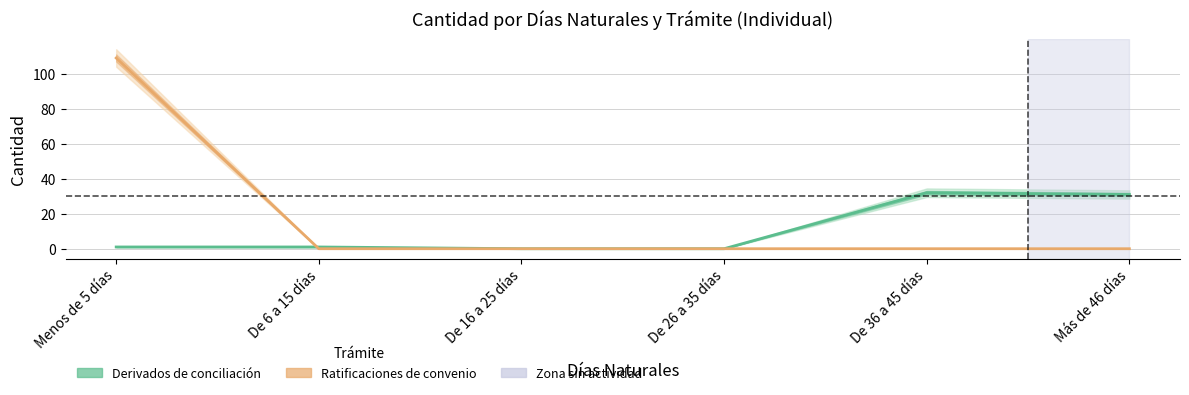

What are all the series names shown in the legend?

Derivados de conciliación, Ratificaciones de convenio